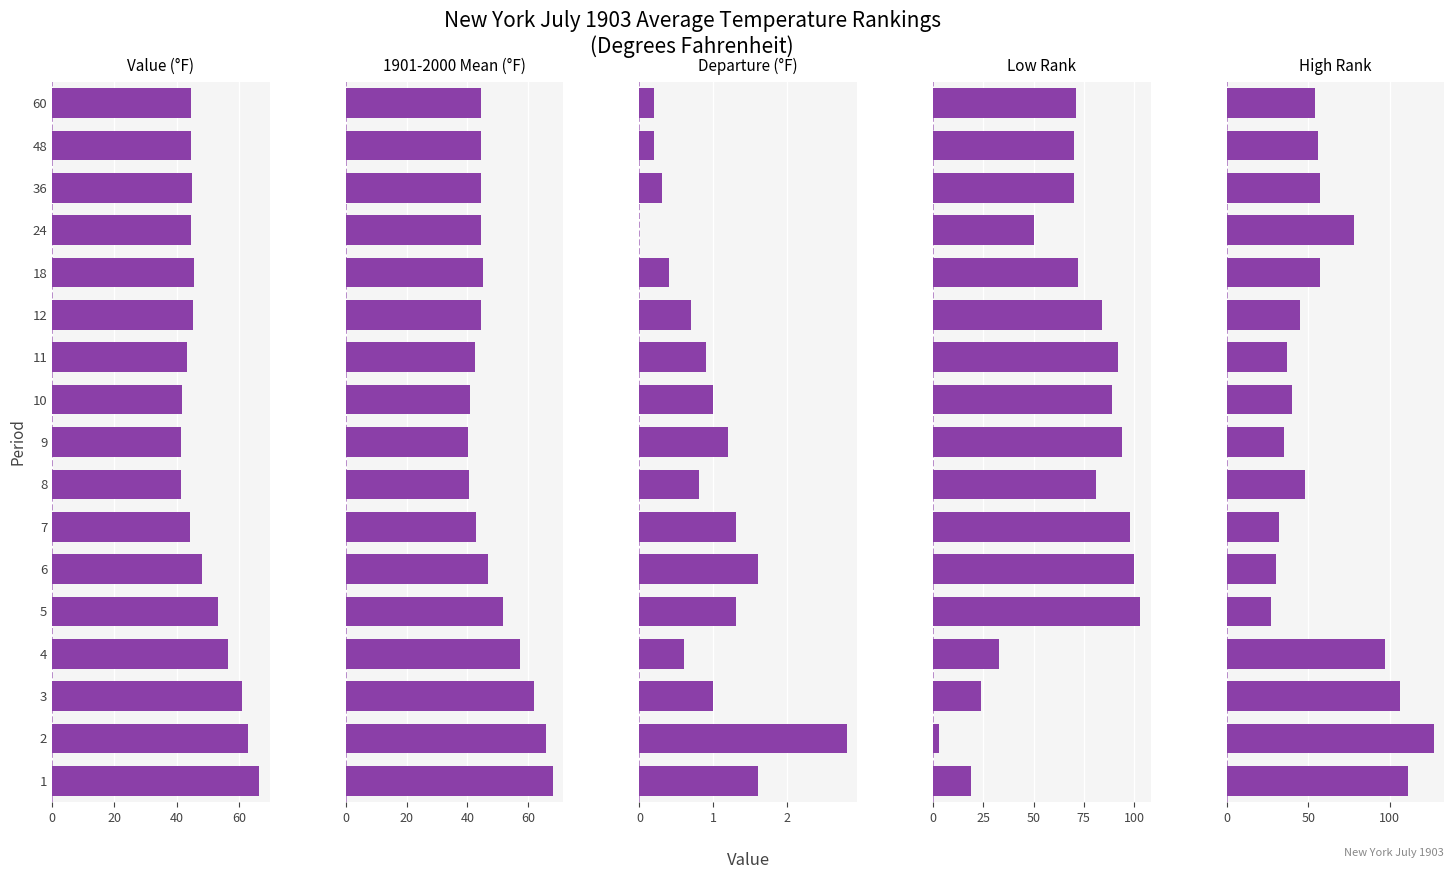

What is the label of the 8th bar from the right?

9